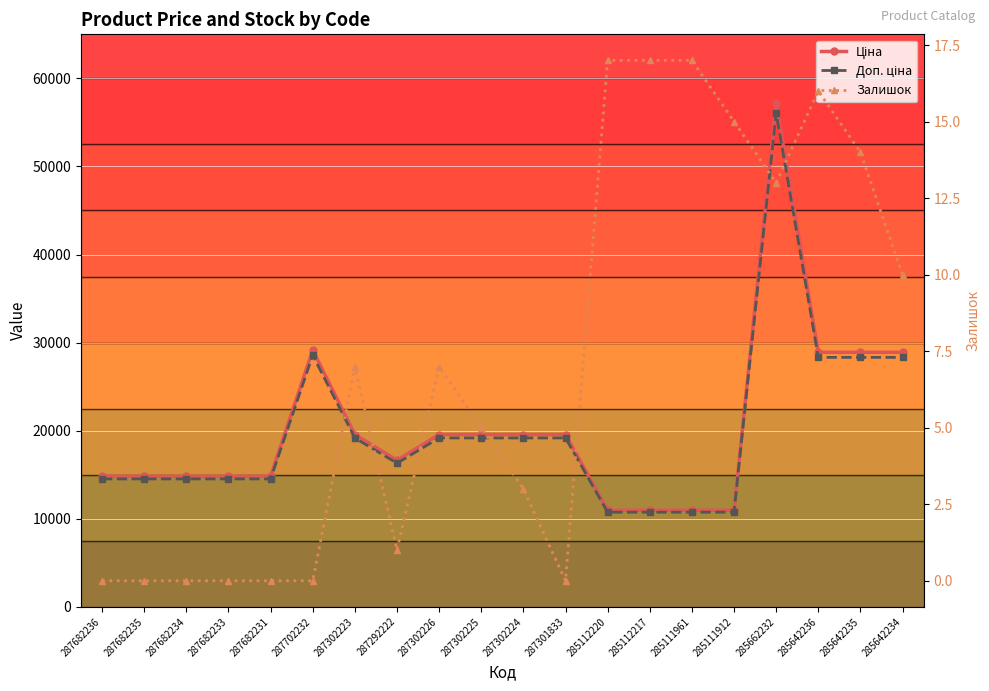

Is the value of Доп. ціна at 285662232 greater than the value of Ціна at 287302226?

Yes